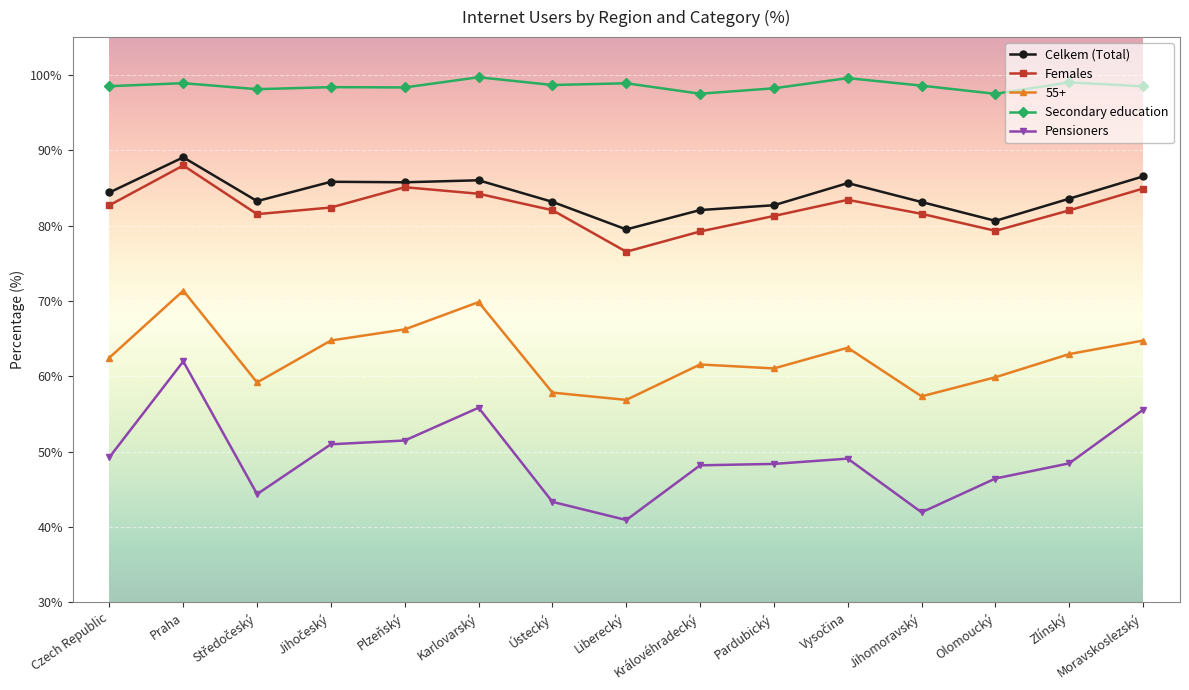

Rank the series by their maximum value, from highest to lowest.

Secondary education, Celkem (Total), Females, 55+, Pensioners